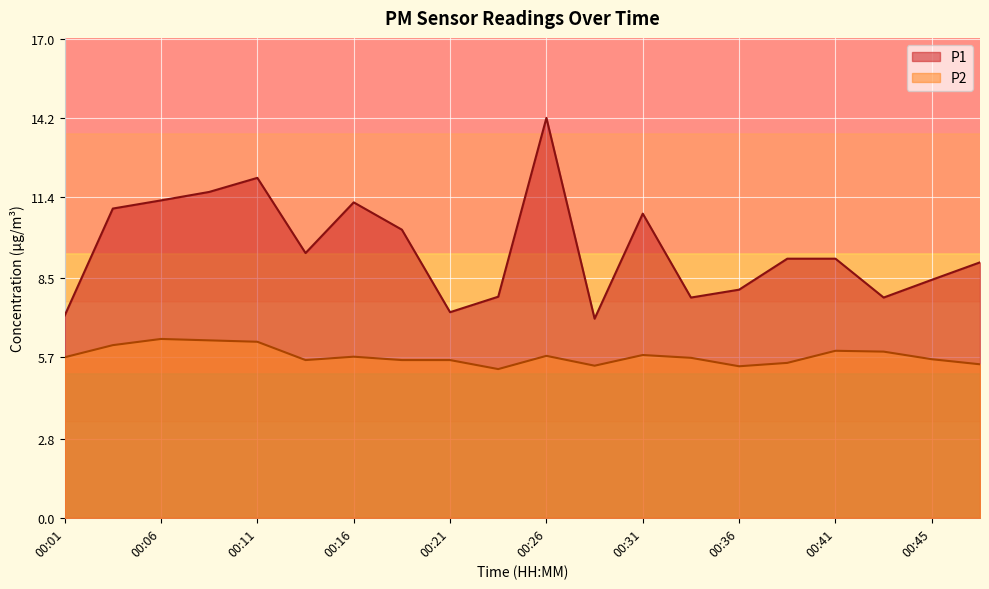

The P1 series shows 4.6 at 00:21. True or false?

False